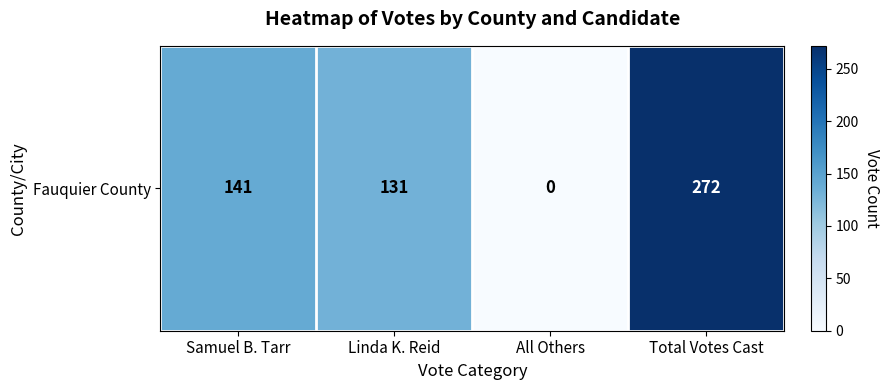

Reading left to right, extract all data points from this chart.

141	131	0	272